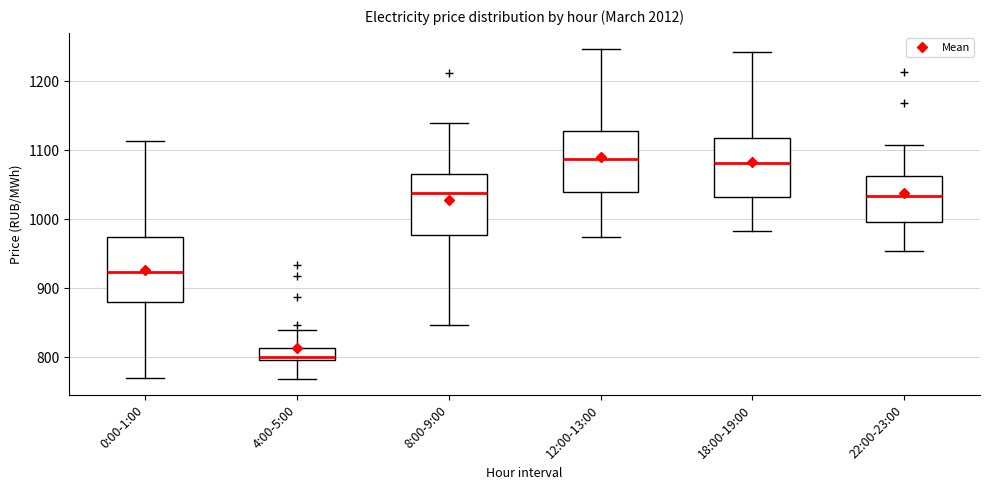

Reading left to right, read every box against the y-axis: the position of its median line, the range the box covers, and the ends of its whiskers. The values are not printed on the chart, so give them approximately, as read against the axis.

0:00-1:00: median 920, box 880 to 970, whiskers 770 to 1110
4:00-5:00: median 800 (just above the box's lower edge), box 800 to 810, whiskers 770 to 840
8:00-9:00: median 1040, box 980 to 1070, whiskers 850 to 1140
12:00-13:00: median 1090, box 1040 to 1130, whiskers 970 to 1250
18:00-19:00: median 1080, box 1030 to 1120, whiskers 980 to 1240
22:00-23:00: median 1030, box 1000 to 1060, whiskers 950 to 1110